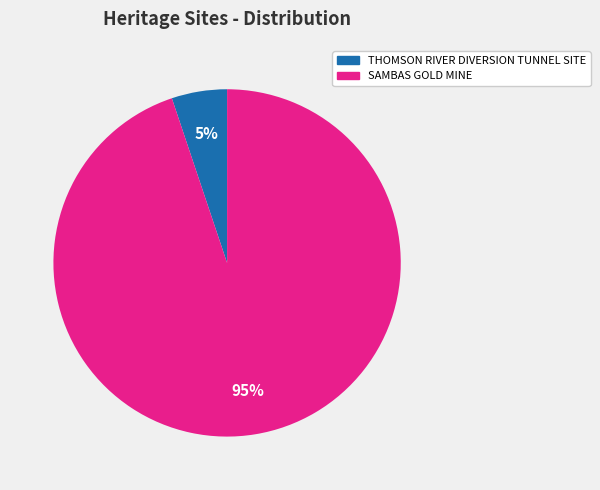

Which slice is the smallest?

THOMSON RIVER DIVERSION TUNNEL SITE